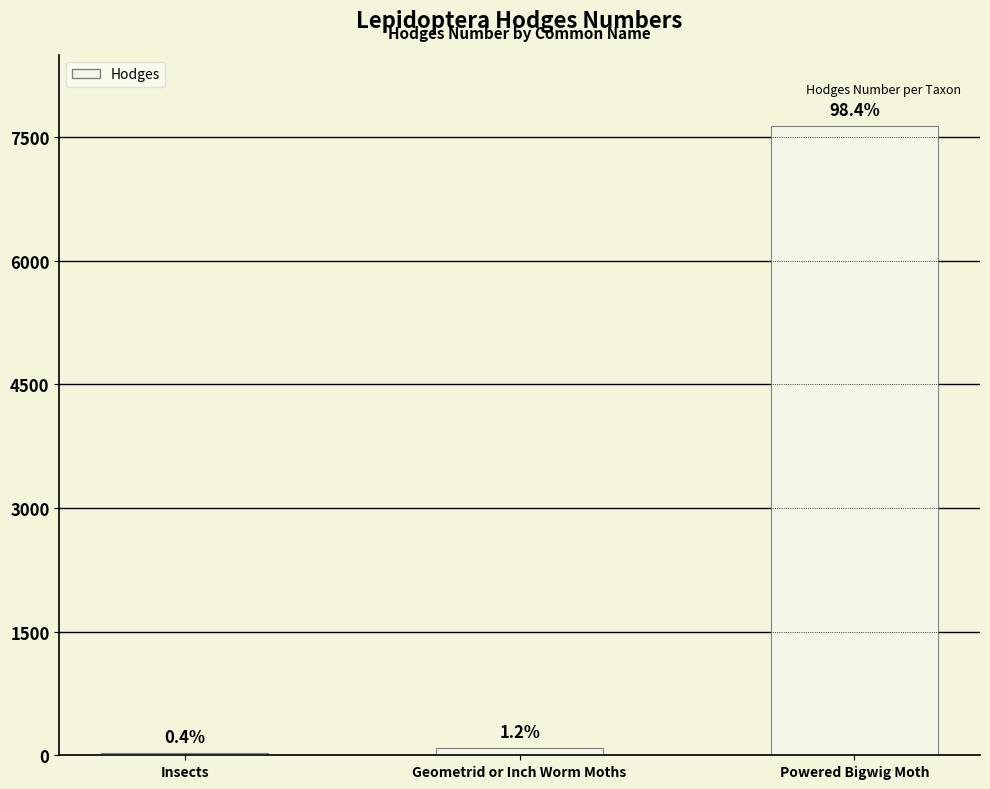

The value at Geometrid or Inch Worm Moths is 133.2. True or false?

False